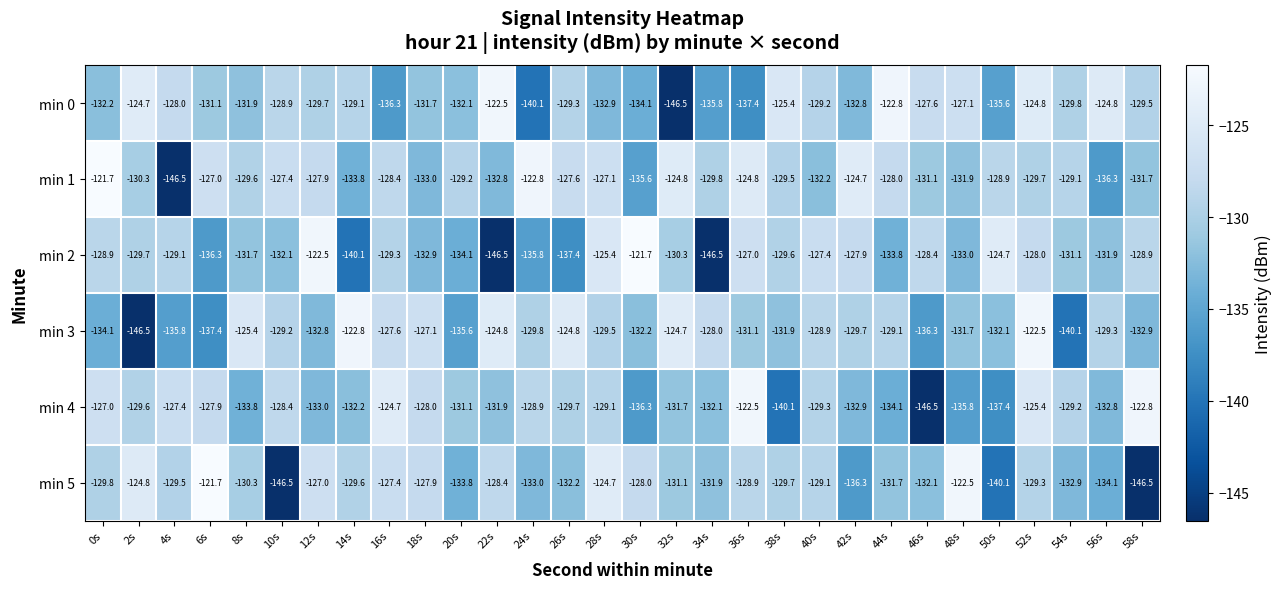

True or false: min 5 has a value of -132.1 at 46s.

True